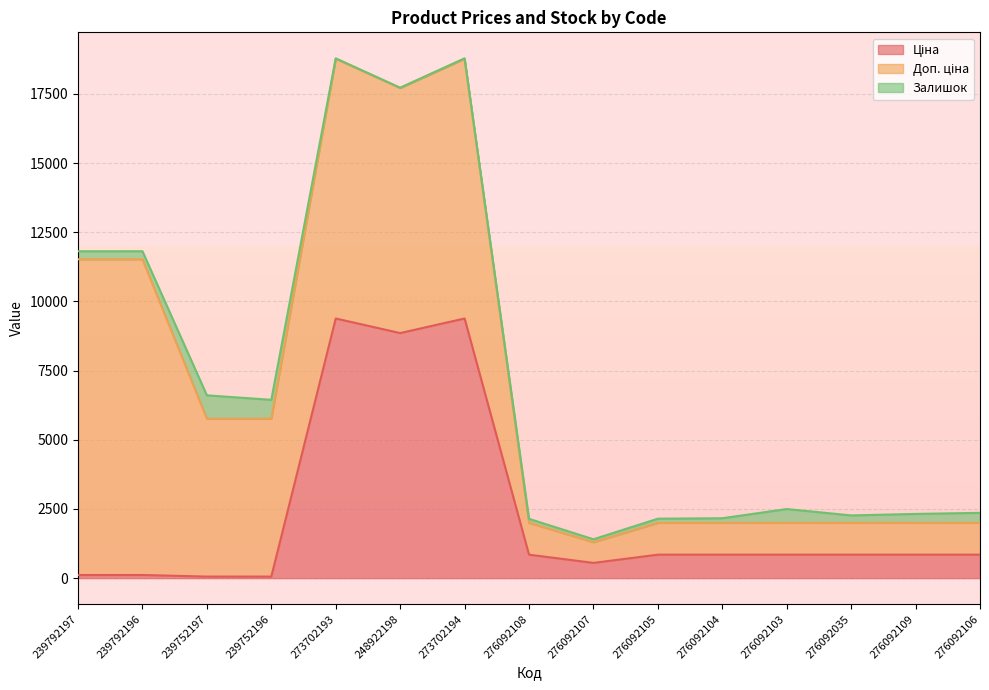

At which label does Залишок first exceed 269?

239792197